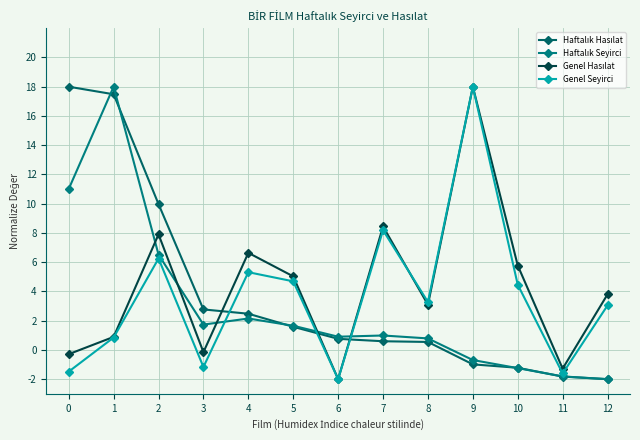

Is this an area chart (filled region under the line)?

No